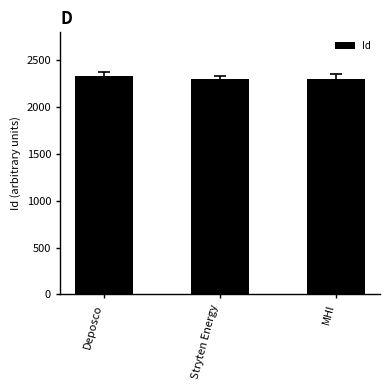

What is the minimum value shown in the chart?

2299